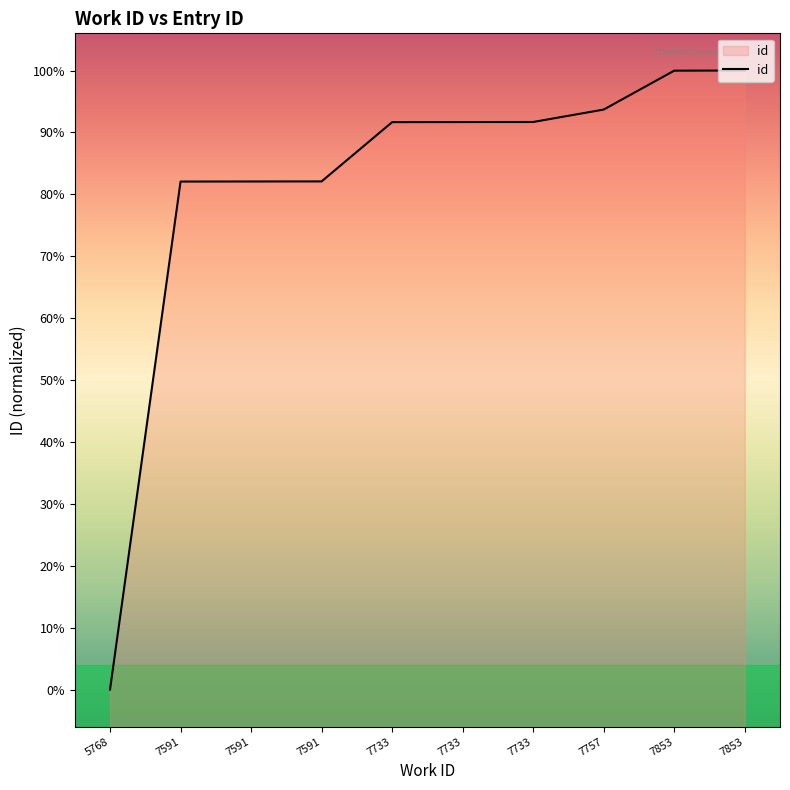

Rank the categories by value from lowest to highest.

5768, 7591, 7591, 7591, 7733, 7733, 7733, 7757, 7853, 7853